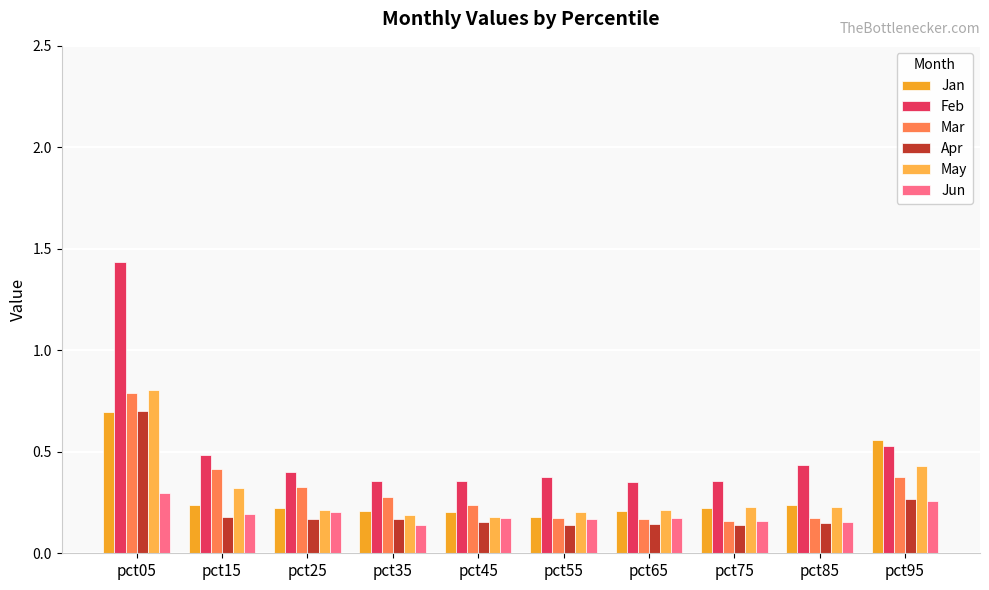

Is the value of May at pct55 greater than the value of Jun at pct75?

Yes